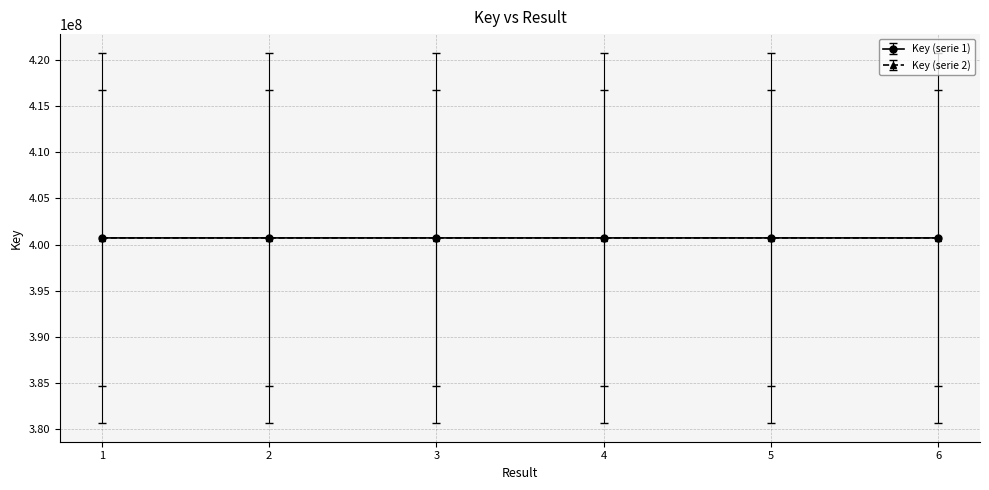

What is the difference between the highest and lowest values at 4?

1045